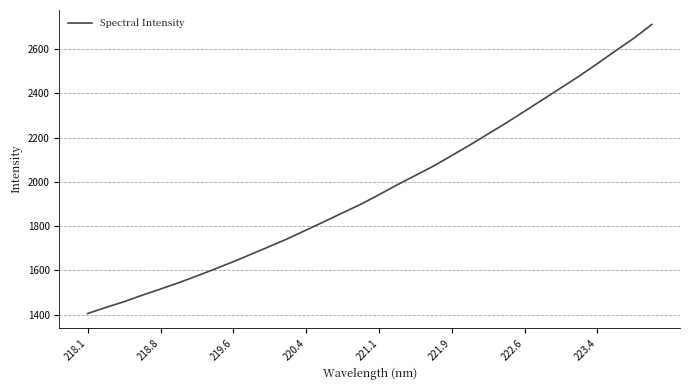

What is the minimum value shown in the chart?

1404.7